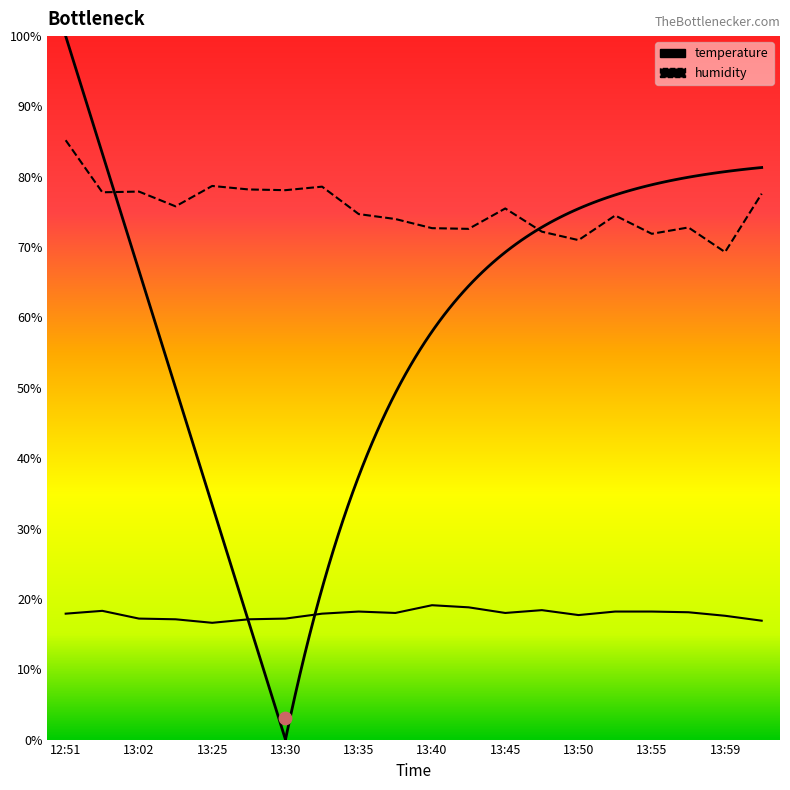

Which series reaches the maximum Y coordinate?

humidity